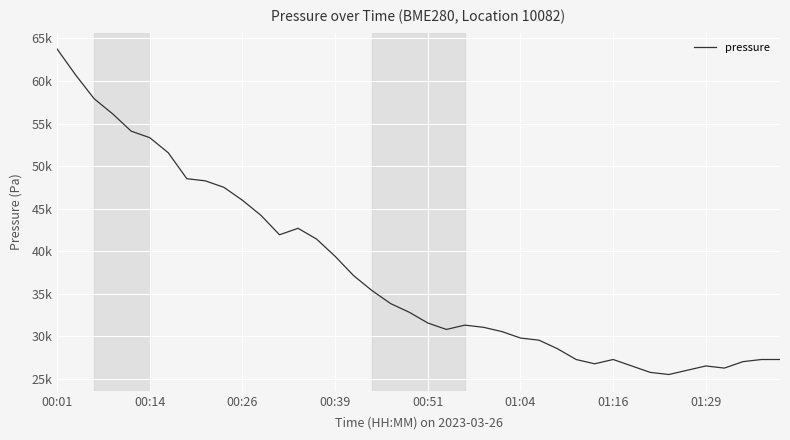

Does the chart have visible grid lines?

Yes